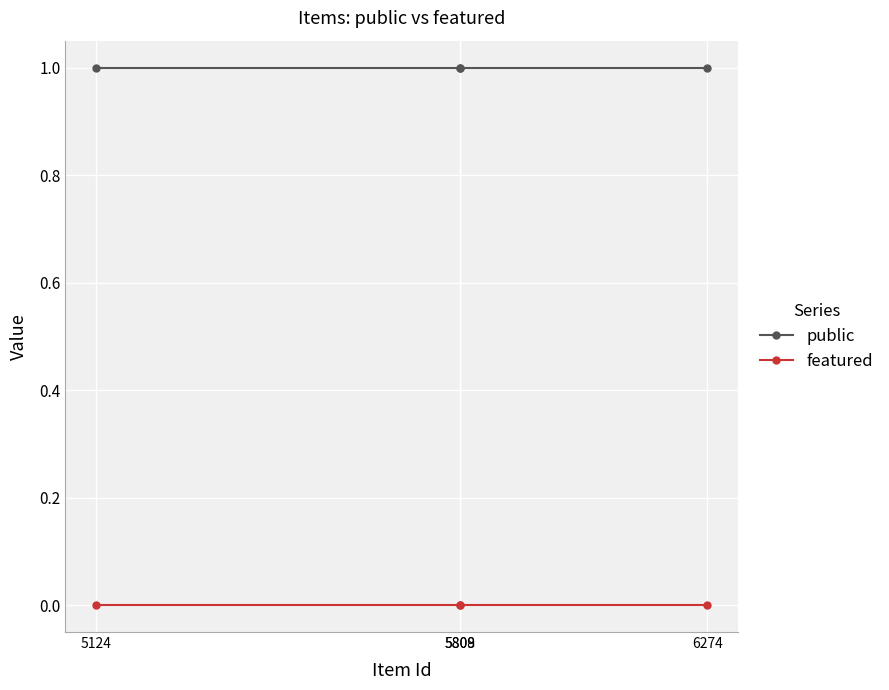

Rank the series at 5809 from highest to lowest value.

public, featured